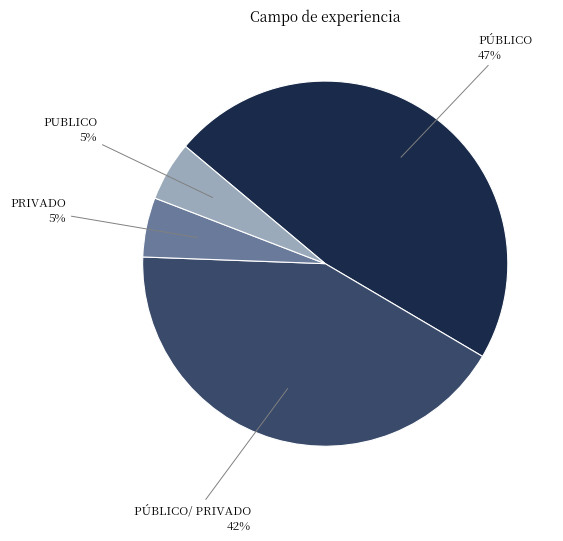

How many slices are in this pie chart?

4